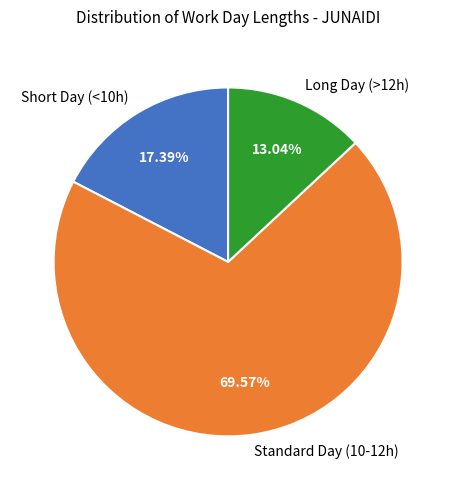

What is the smallest slice in the pie chart?

Long Day (>12h)